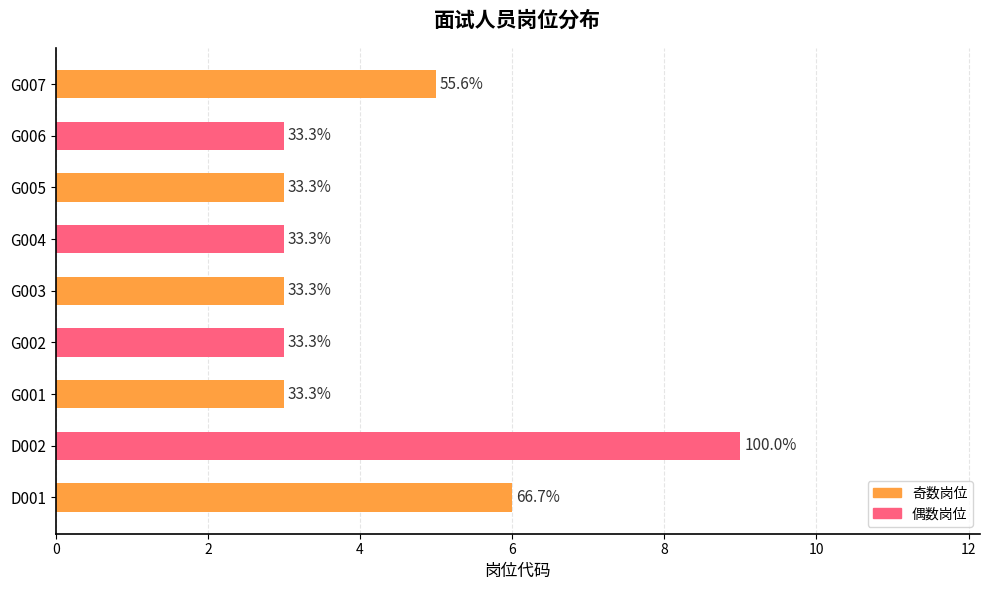

How many values are between 3 and 5?

7